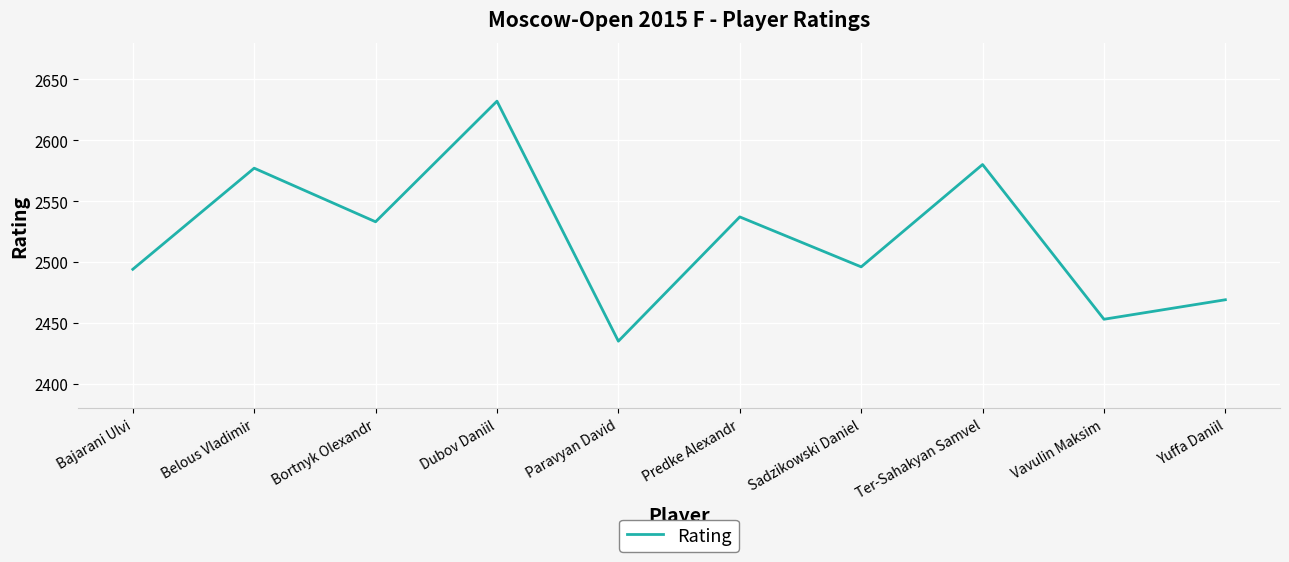

Approximately how many times larger is the value at Belous Vladimir compared to Paravyan David?

1.1